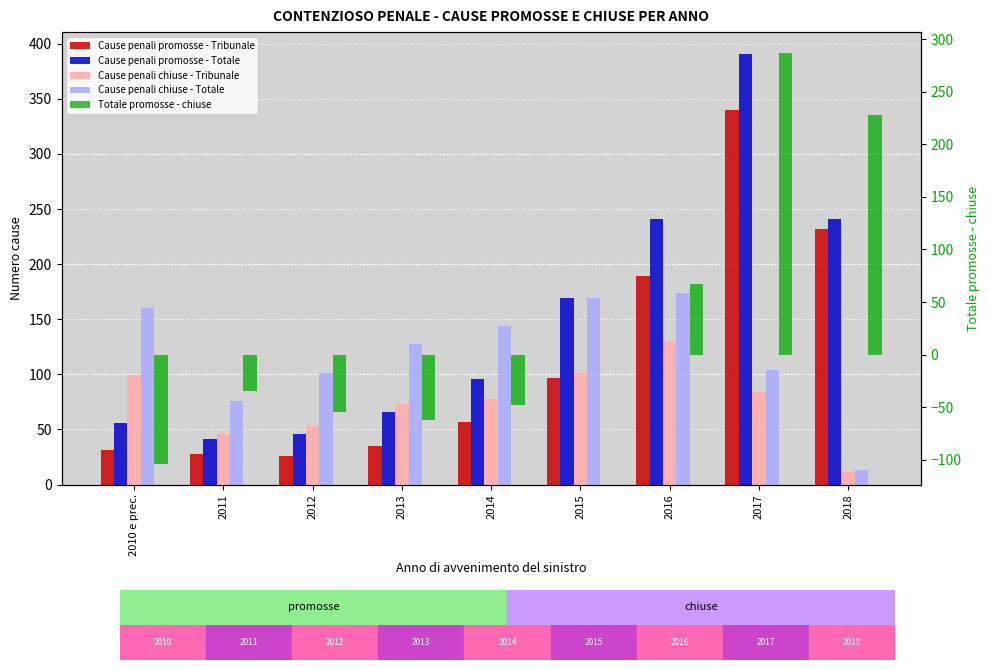

What is the label of the 7th bar from the right?

2012